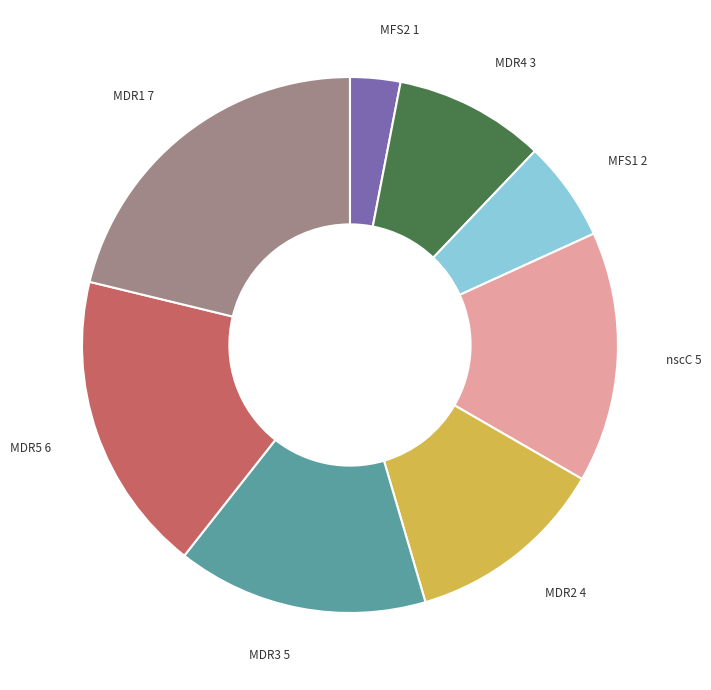

Which has a higher value, MDR1 7 or MDR5 6?

MDR1 7